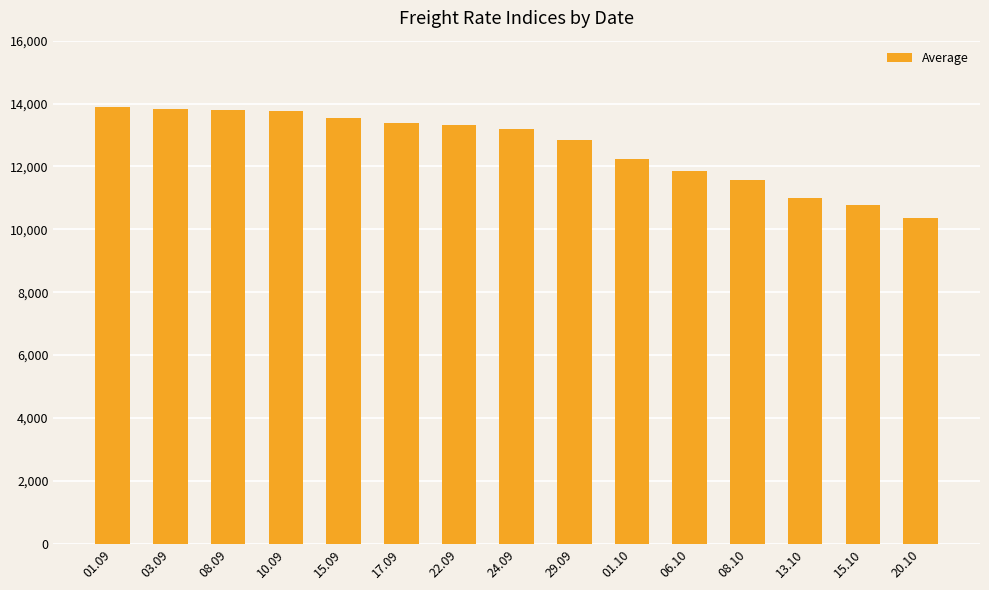

What is the label of the 10th bar from the right?

17.09